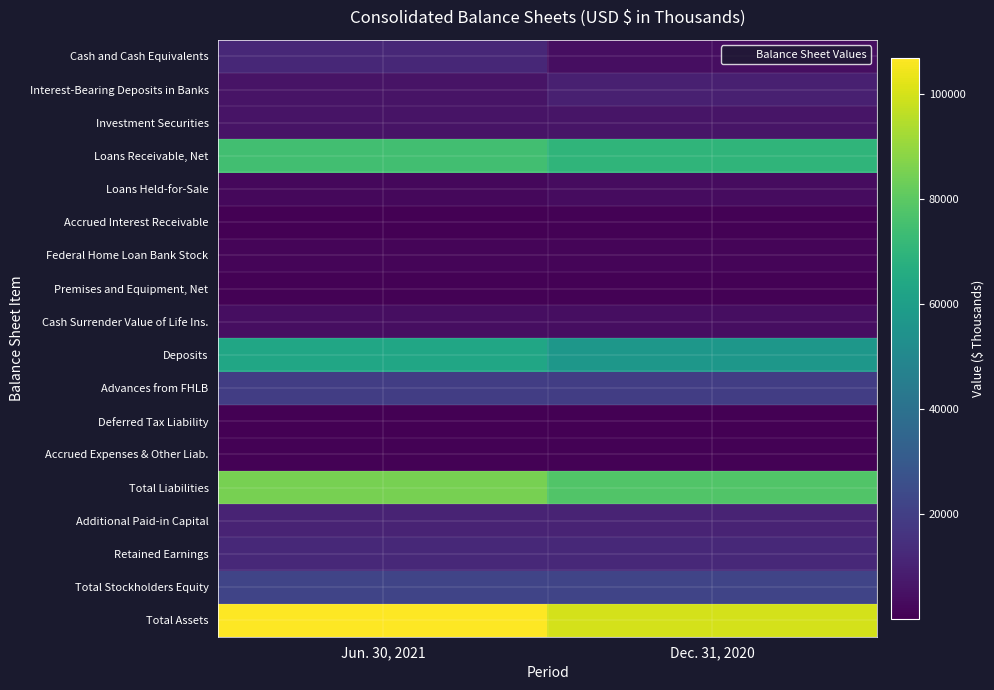

Reading left to right, extract all data points from this chart.

Cash and Cash Equivalents: Jun. 30, 2021=12042	Dec. 31, 2020=3952
Interest-Bearing Deposits in Banks: Jun. 30, 2021=5494	Dec. 31, 2020=9488
Investment Securities: Jun. 30, 2021=5587	Dec. 31, 2020=6050
Loans Receivable, Net: Jun. 30, 2021=74589	Dec. 31, 2020=69892
Loans Held-for-Sale: Jun. 30, 2021=2385	Dec. 31, 2020=3610
Accrued Interest Receivable: Jun. 30, 2021=419	Dec. 31, 2020=436
Federal Home Loan Bank Stock: Jun. 30, 2021=1444	Dec. 31, 2020=1440
Premises and Equipment, Net: Jun. 30, 2021=644	Dec. 31, 2020=661
Cash Surrender Value of Life Ins.: Jun. 30, 2021=4181	Dec. 31, 2020=4137
Deposits: Jun. 30, 2021=63430	Dec. 31, 2020=56428
Advances from FHLB: Jun. 30, 2021=19456	Dec. 31, 2020=19443
Deferred Tax Liability: Jun. 30, 2021=20	Dec. 31, 2020=12
Accrued Expenses & Other Liab.: Jun. 30, 2021=679	Dec. 31, 2020=764
Total Liabilities: Jun. 30, 2021=85082	Dec. 31, 2020=77956
Additional Paid-in Capital: Jun. 30, 2021=10491	Dec. 31, 2020=10765
Retained Earnings: Jun. 30, 2021=12334	Dec. 31, 2020=12171
Total Stockholders Equity: Jun. 30, 2021=21882	Dec. 31, 2020=21940
Total Assets: Jun. 30, 2021=106964	Dec. 31, 2020=99896